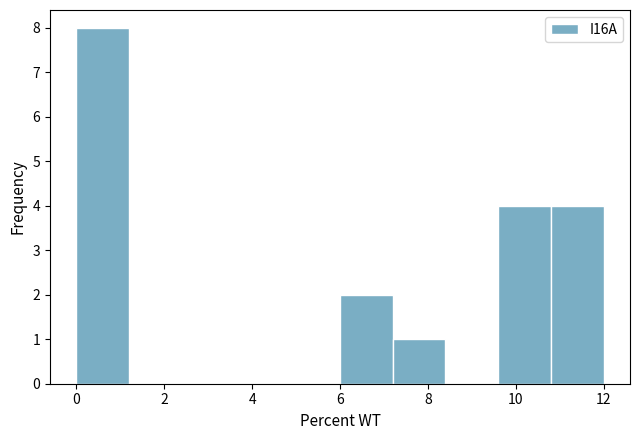

What is the height of the bar covering 9.6 to 10.8 on the x-axis? The values are not printed on the chart, so give them approximately, as read against the axis.

4